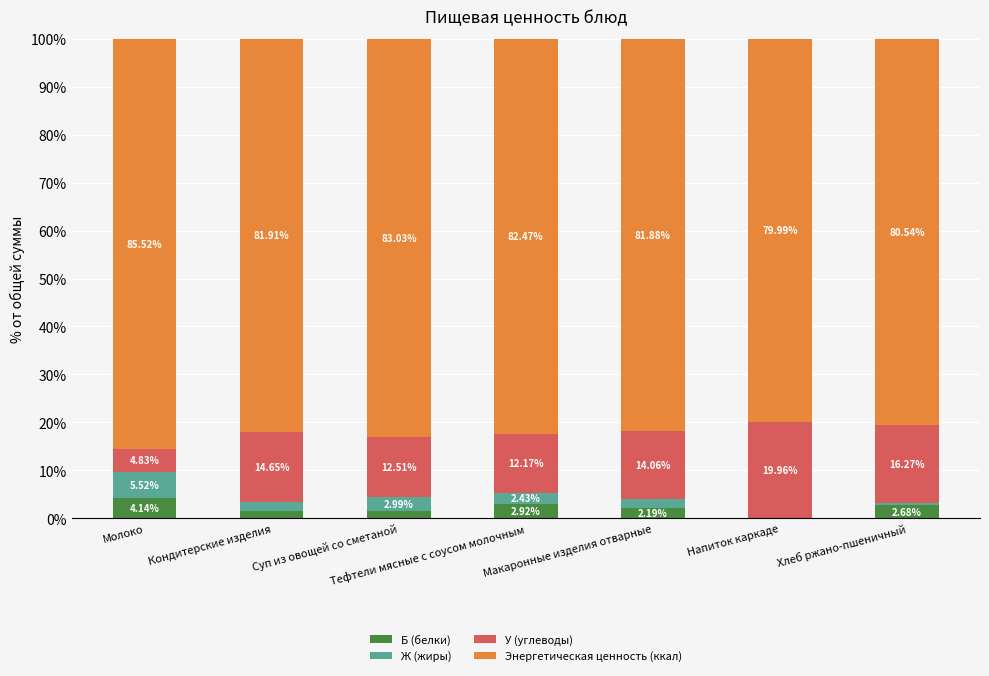

What are all the series names shown in the legend?

Б (белки), Ж (жиры), У (углеводы), Энергетическая ценность (ккал)